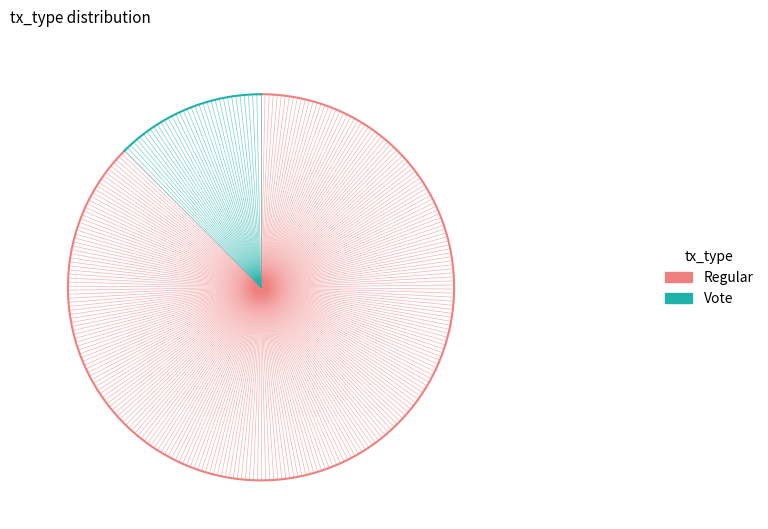

Is it true that 0.0 is 99% of the pie?

False